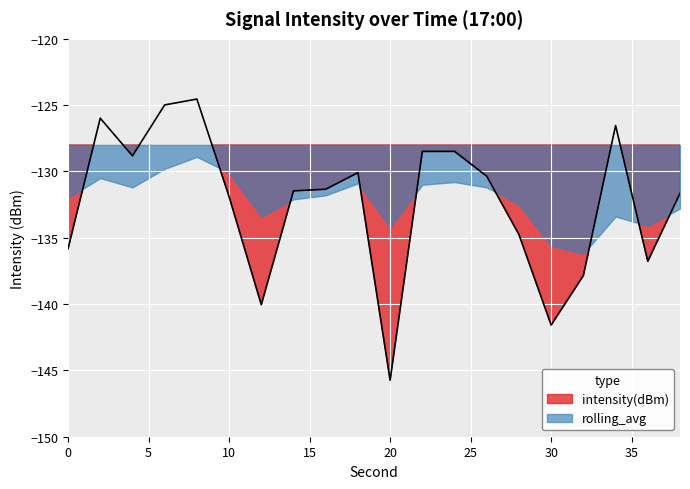

What is the sum of the values at 20 and 0?

-281.6